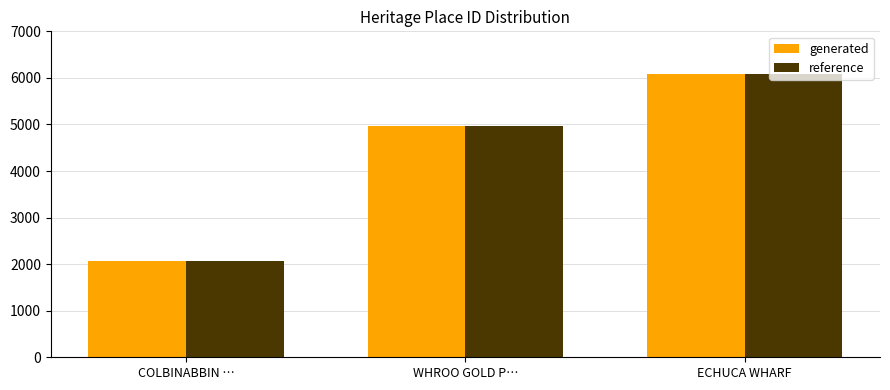

Count the number of categories in the chart.

3